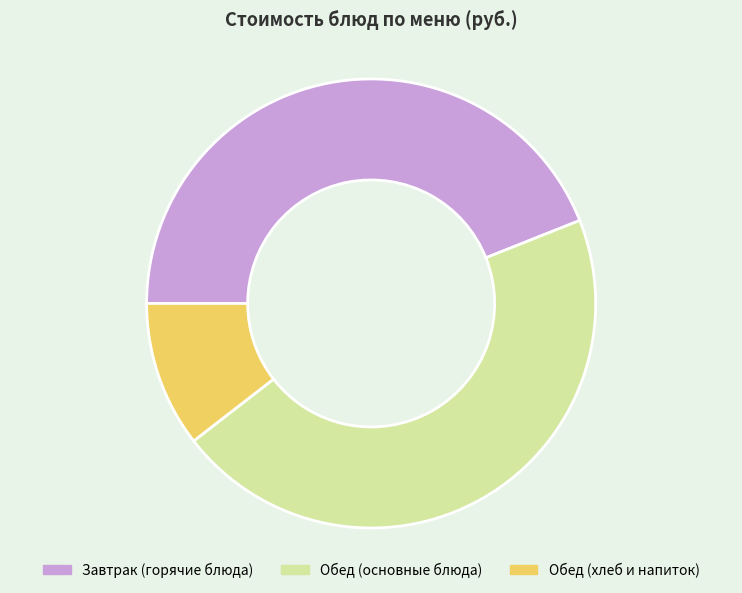

Rank the categories by value from highest to lowest.

Обед (основные блюда), Завтрак (горячие блюда), Обед (хлеб и напиток)